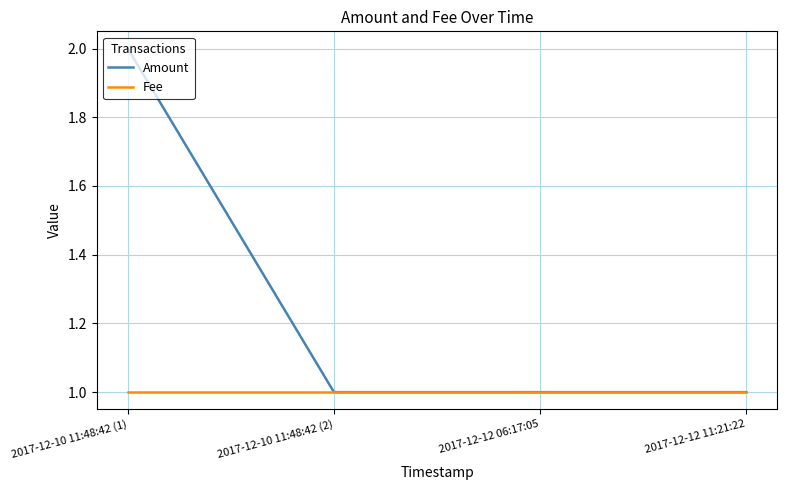

True or false: Amount has a value of 1 at 2017-12-12 11:21:22.

True